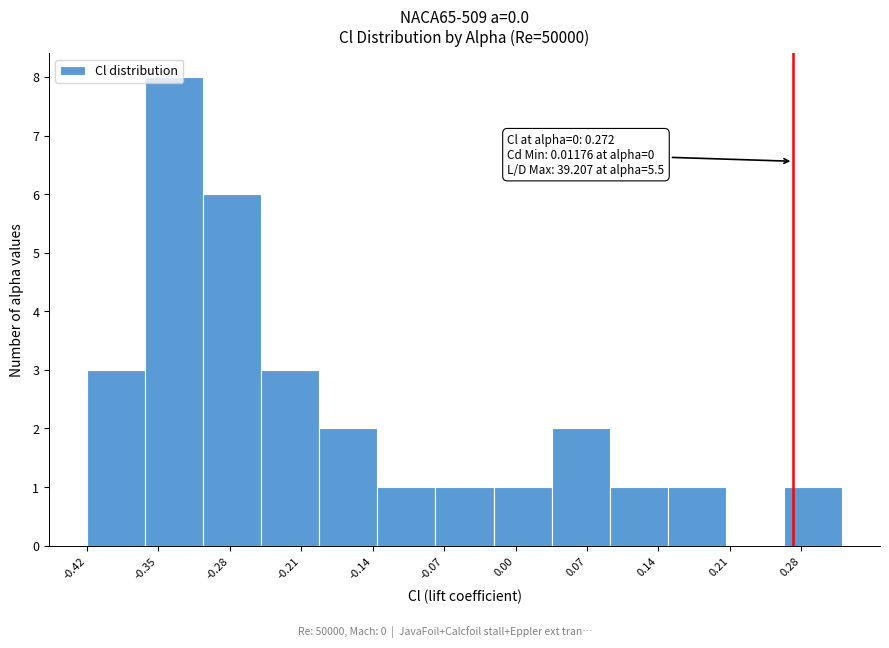

Which range on the x-axis has the tallest bar?

-0.36 to -0.31